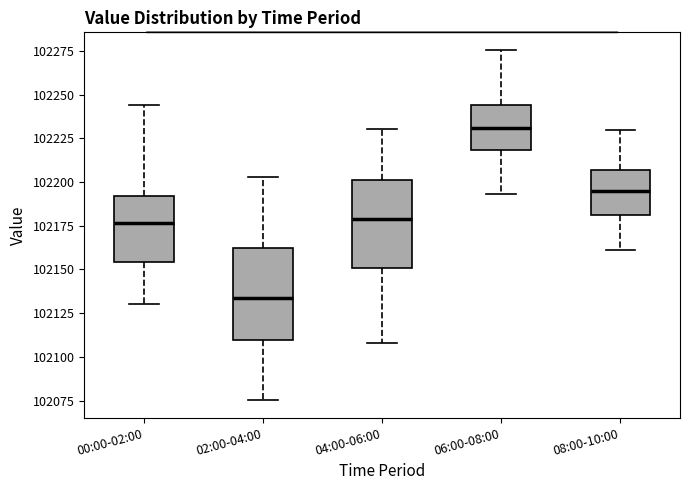

Reading left to right, read every box against the y-axis: the position of its median line, the range the box covers, and the ends of its whiskers. The values are not printed on the chart, so give them approximately, as read against the axis.

00:00-02:00: median 102175, box 102155 to 102190, whiskers 102130 to 102245
02:00-04:00: median 102135, box 102110 to 102160, whiskers 102075 to 102205
04:00-06:00: median 102180, box 102150 to 102200, whiskers 102110 to 102230
06:00-08:00: median 102230, box 102220 to 102245, whiskers 102195 to 102275
08:00-10:00: median 102195, box 102180 to 102205, whiskers 102160 to 102230